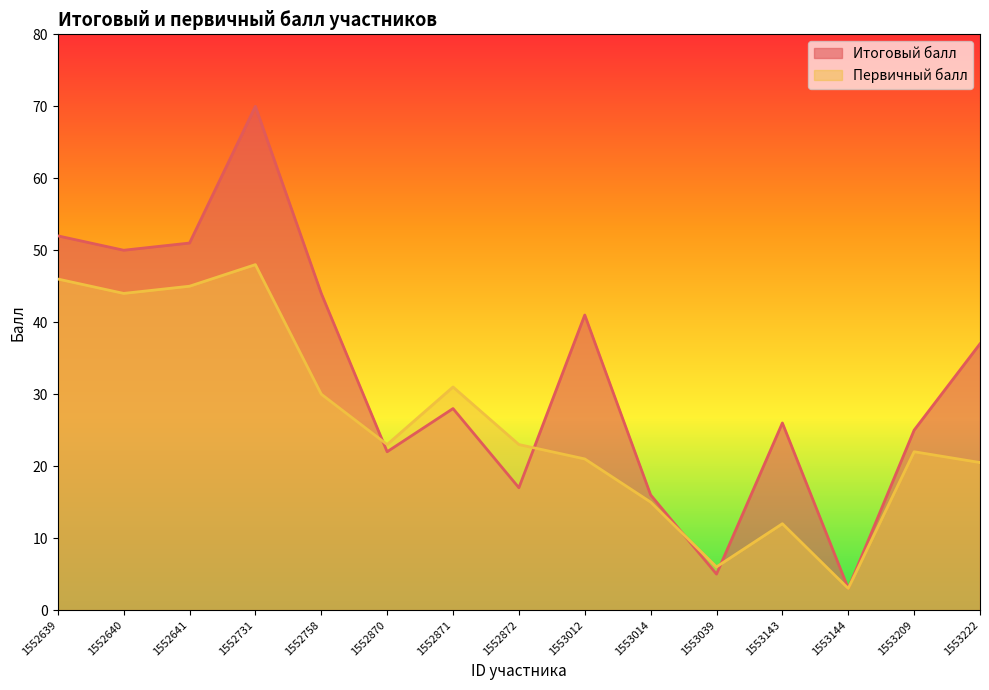

The Итоговый балл series shows 26.1 at 1553014. True or false?

False